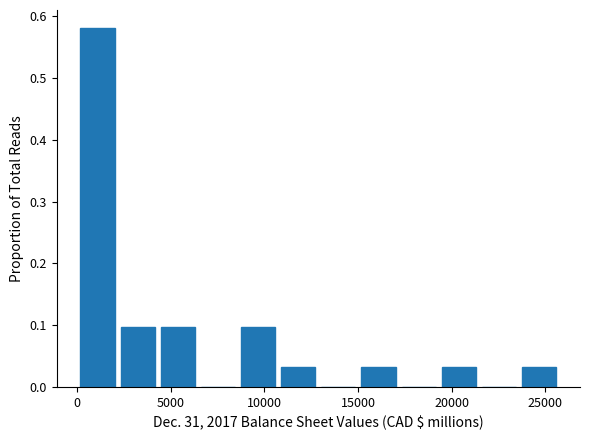

Reading left to right, transcribe this chart: for each bar, give the range it covers on the x-axis and its height. Neither the bar edges nor the heights are printed on the chart, so give them approximately, as read against the axes.

0 to 2000: 0.58
2000 to 4500: 0.10
4500 to 6500: 0.10
6500 to 8500: 0
8500 to 10500: 0.10
10500 to 13000: 0.03
13000 to 15000: 0
15000 to 17000: 0.03
17000 to 19500: 0
19500 to 21500: 0.03
21500 to 23500: 0
23500 to 26000: 0.03